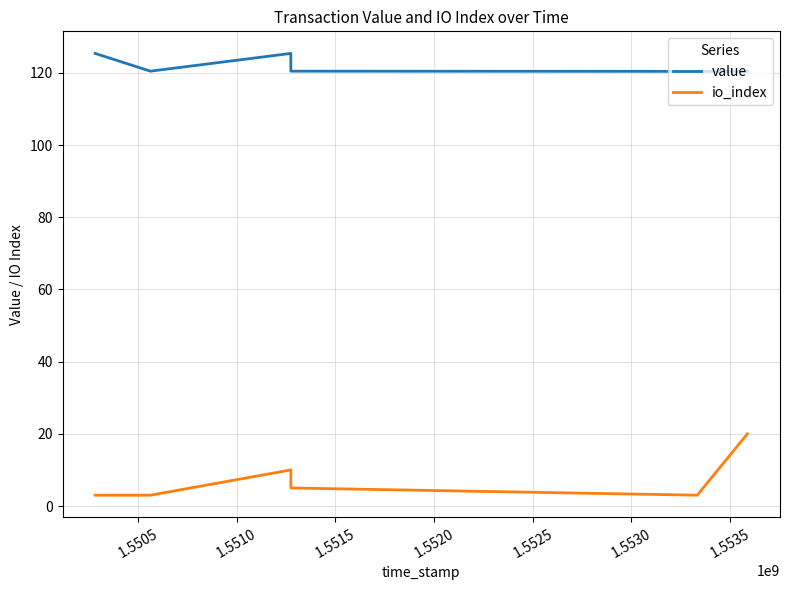

Which series has the largest total across all categories?

value